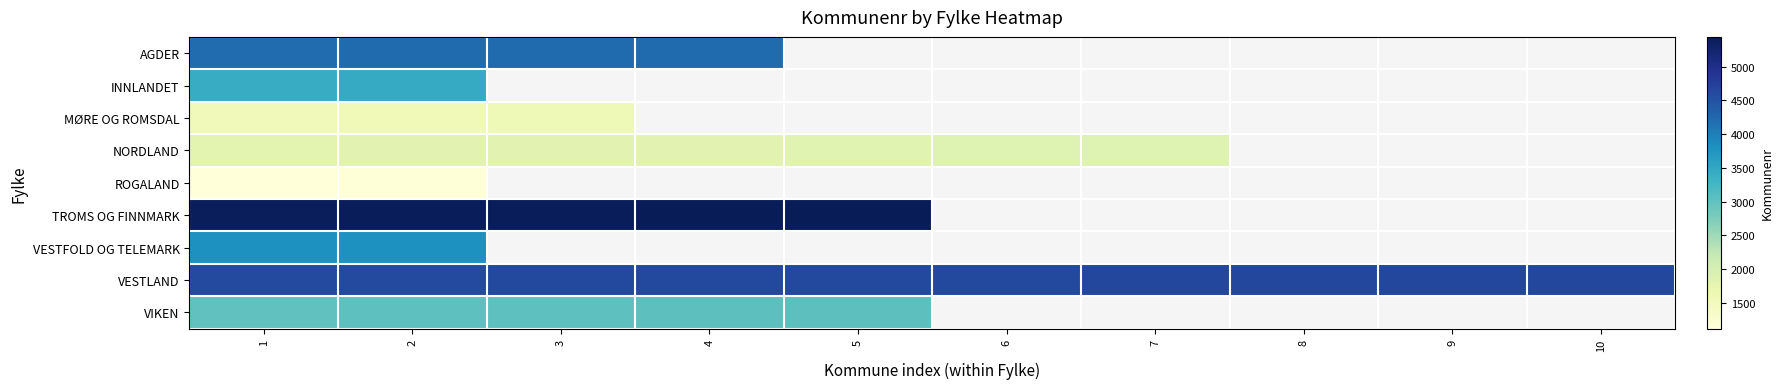

What is the greatest value displayed?

5443.0